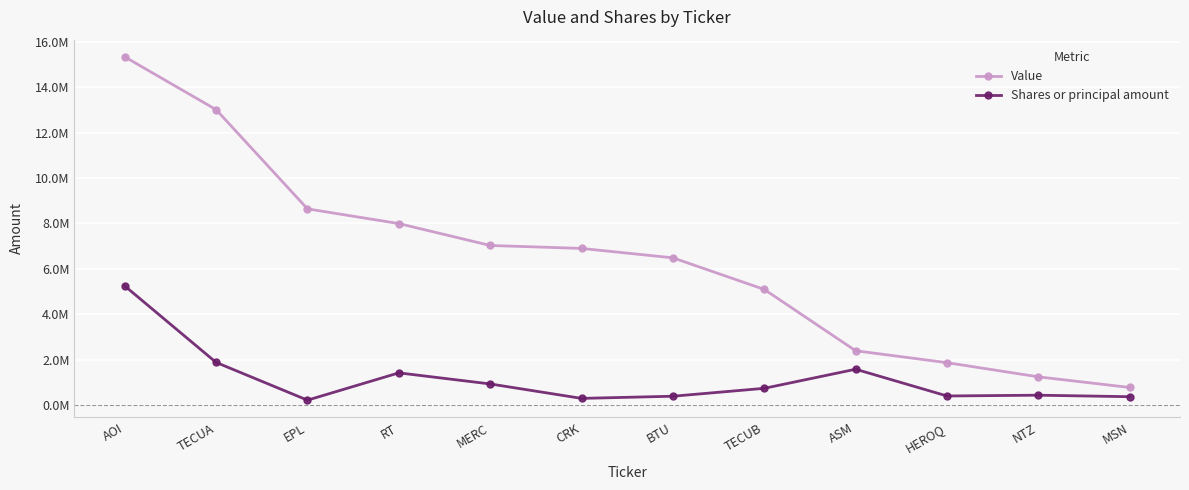

True or false: Value and Shares or principal amount cross at least once.

False